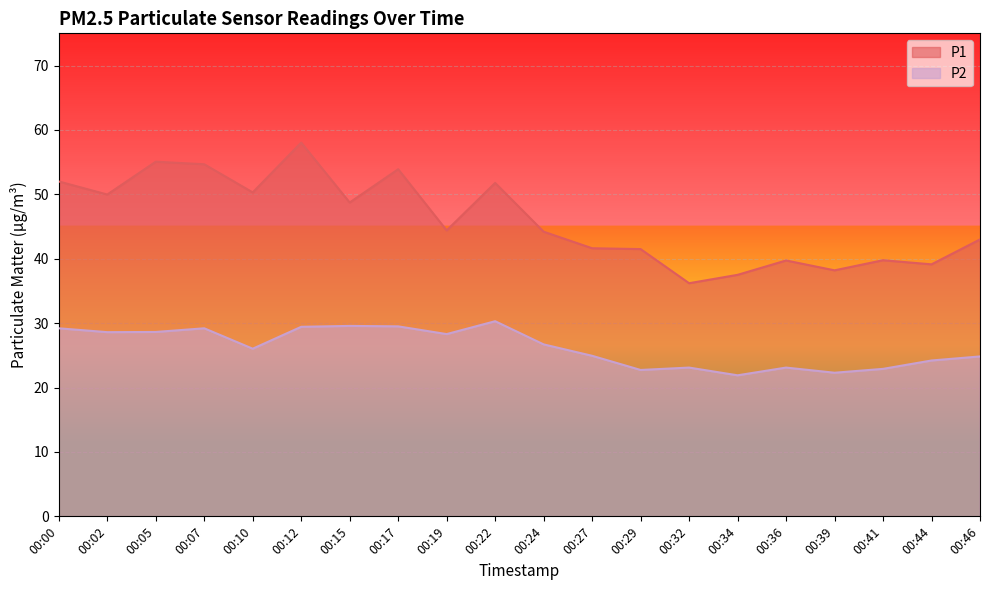

True or false: P1 and P2 cross at least once.

False